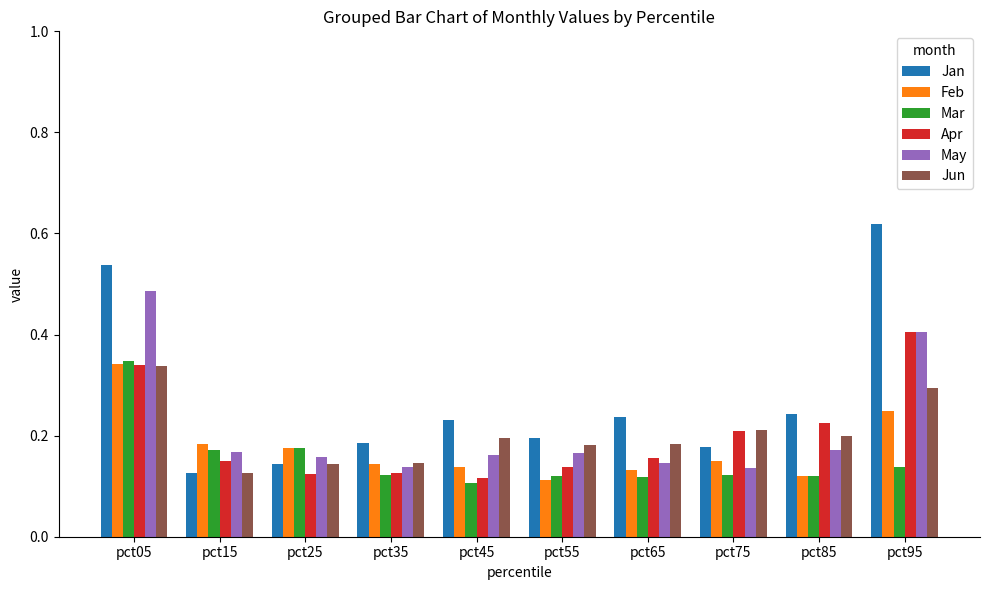

The Jan series shows 0.0 at pct15. True or false?

False